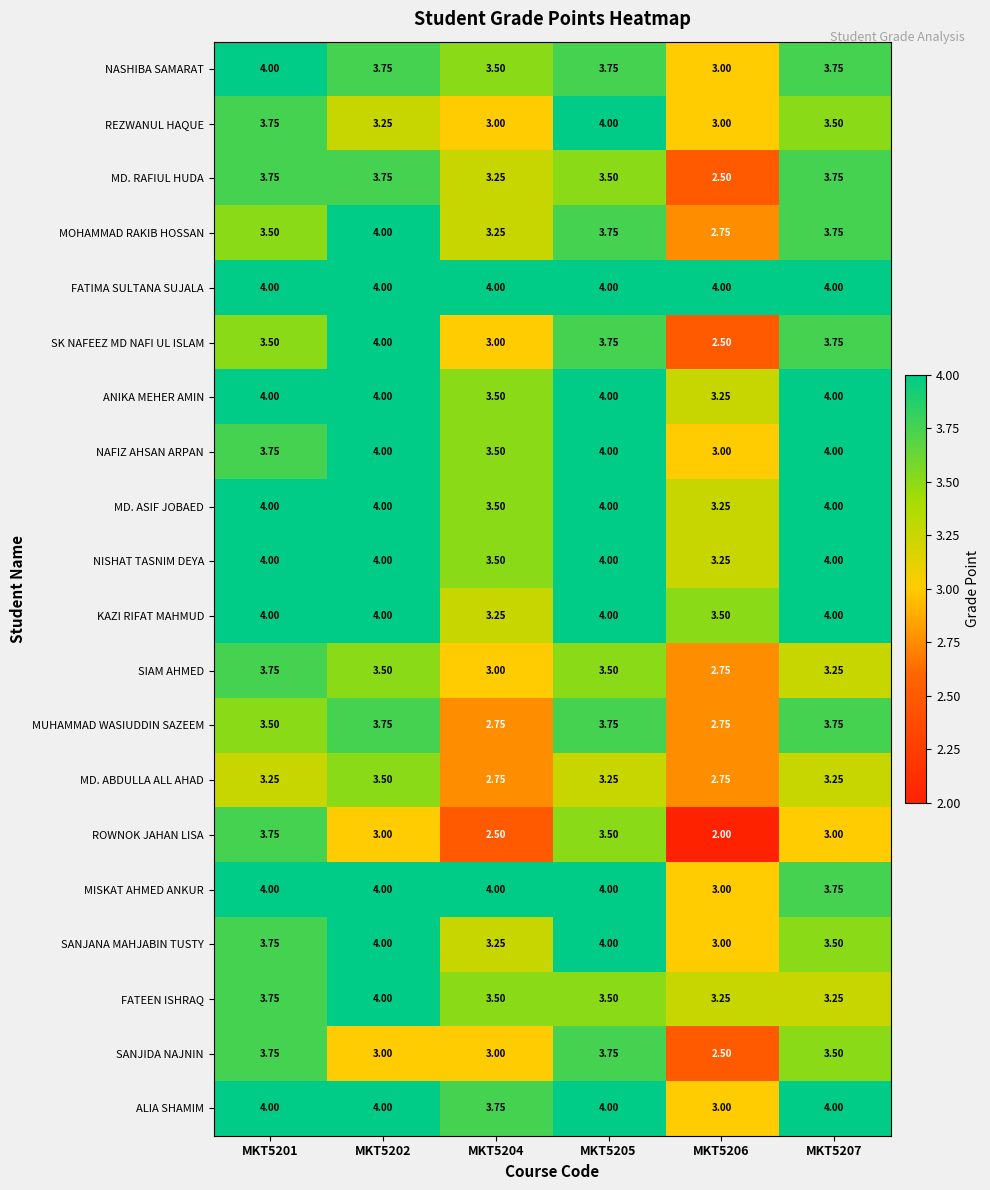

Which series has the widest spread of values?

ROWNOK JAHAN LISA